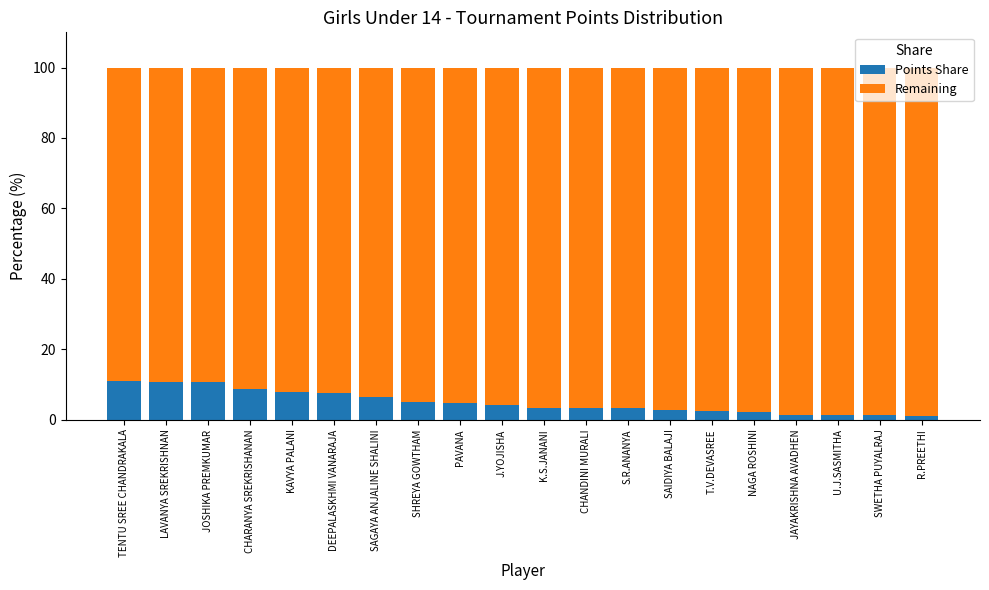

What is the approximate value of Points Share at PAVANA?

4.8